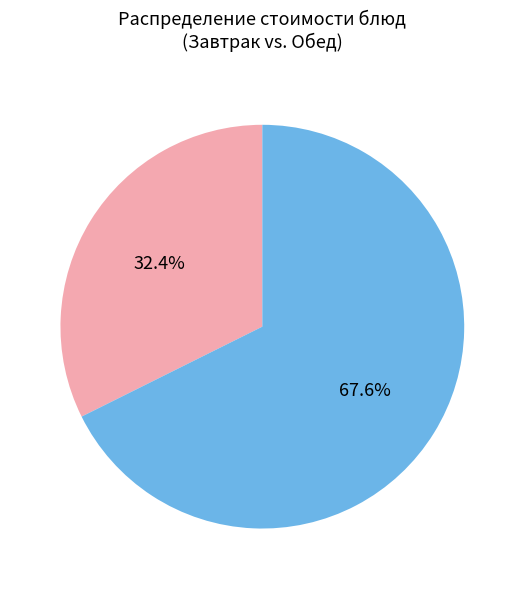

Rank the categories by value from lowest to highest.

Завтрак, Обед